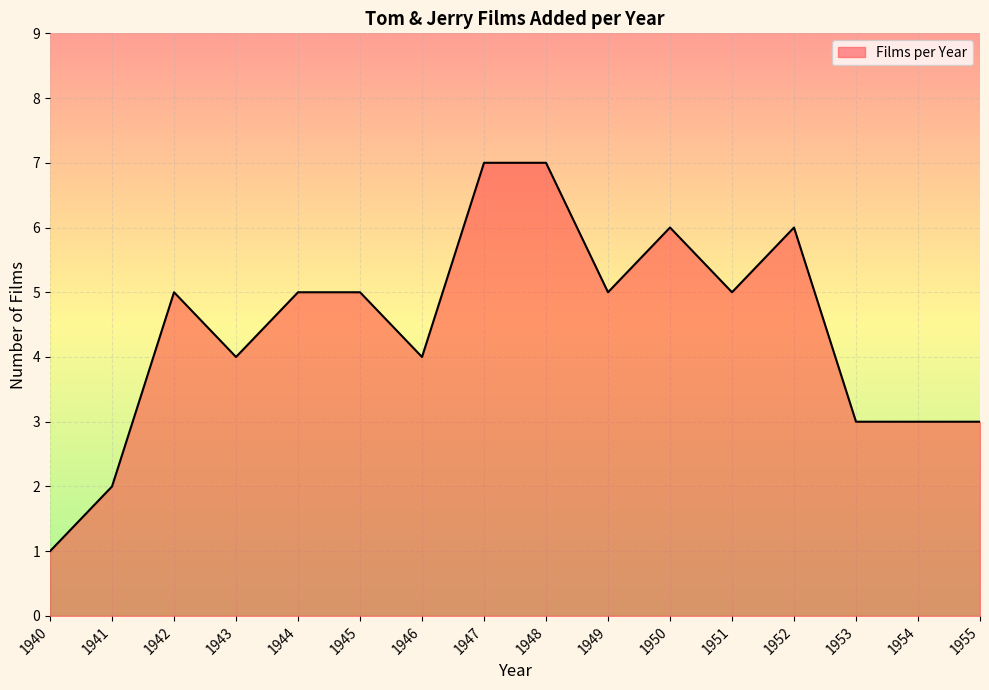

What is the minimum value shown in the chart?

1